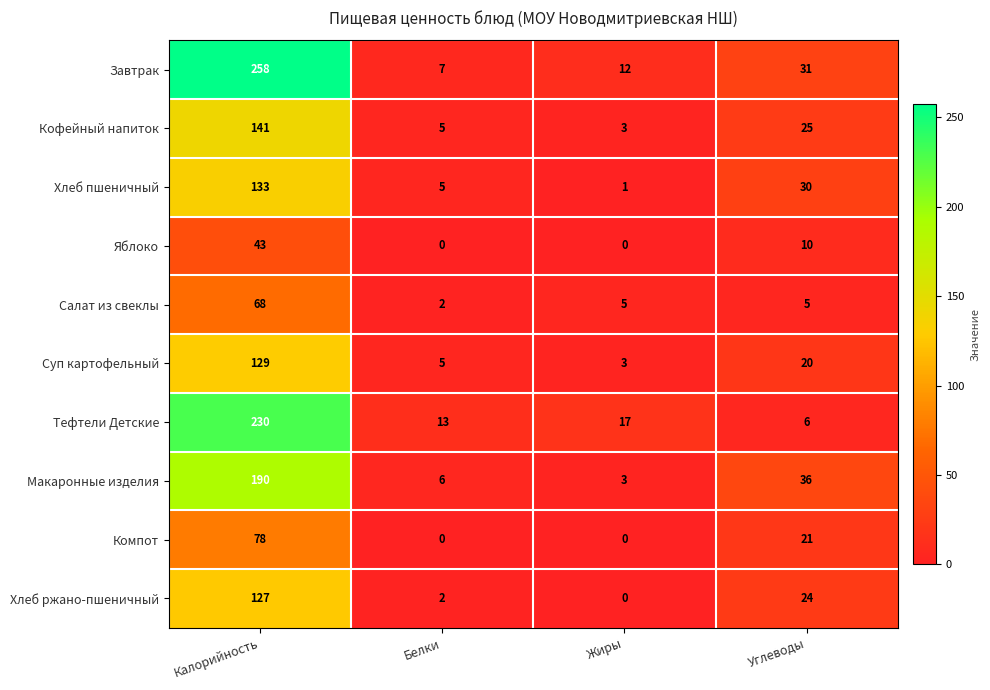

What is the sum of the Суп картофельный values at Калорийность and Белки?

134